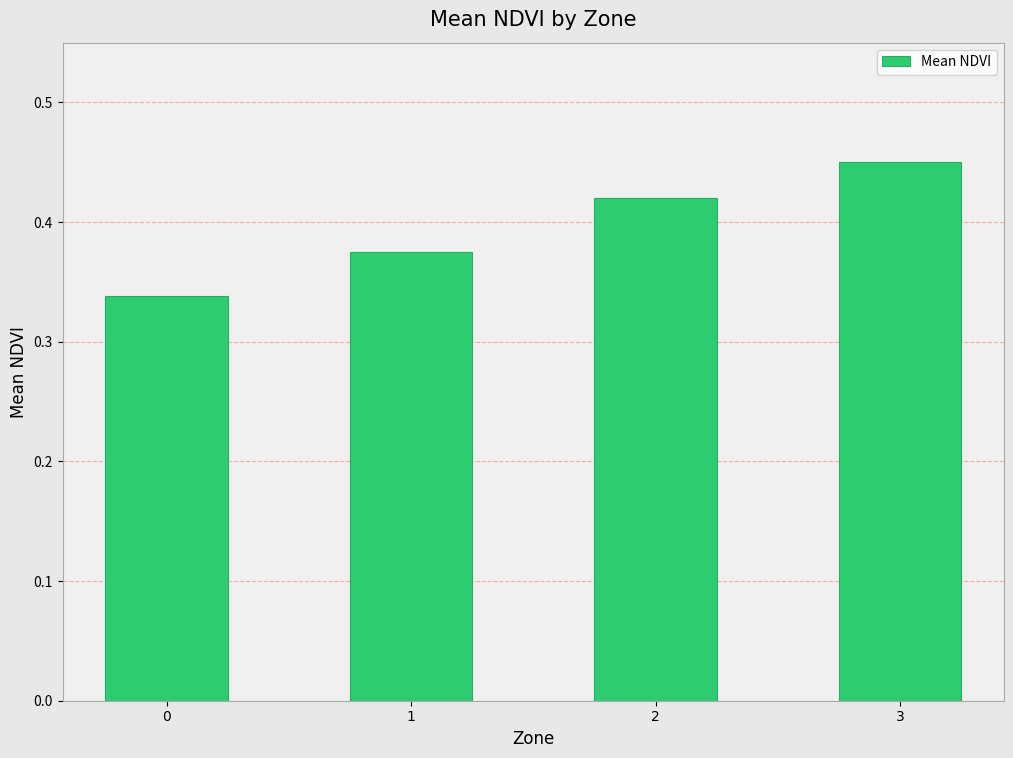

Count the number of categories in the chart.

4